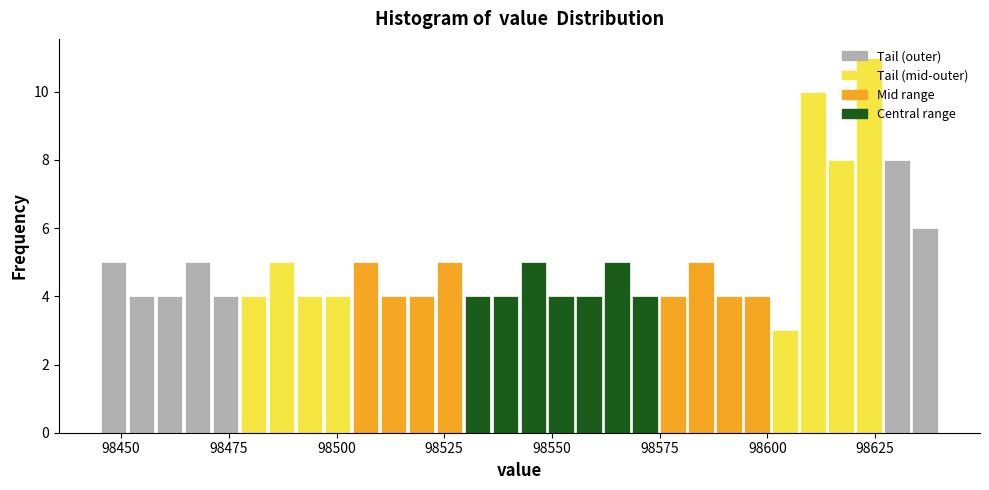

Read against the x-axis, roughly where is the centre of the tallest bar?

98625